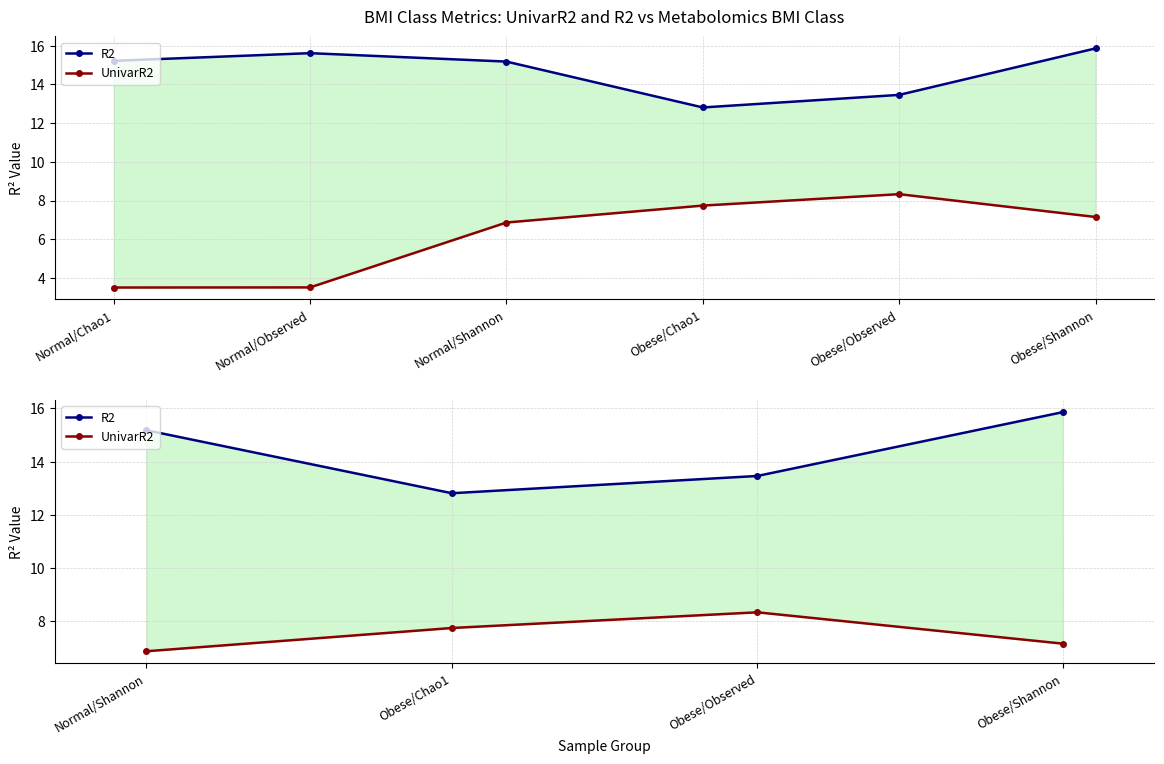

What is the value of the R2 point at the 1st from the left?

15.2